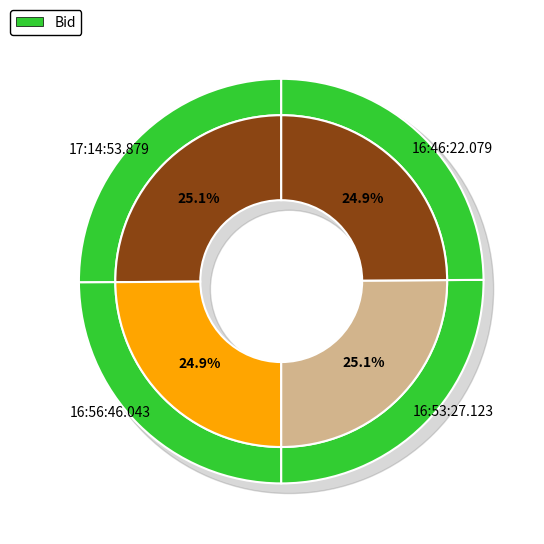

True or false: 16:56:46.043 accounts for 15% of the total.

False